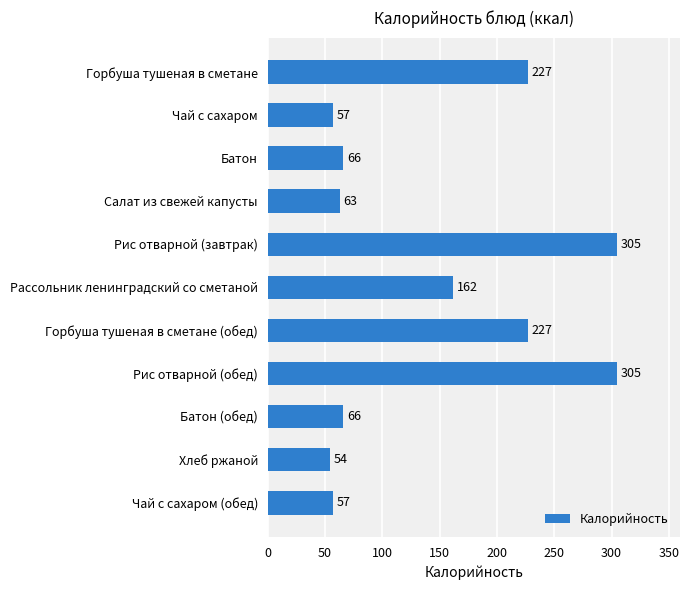

Between Батон and Рис отварной (обед), which is larger?

Рис отварной (обед)